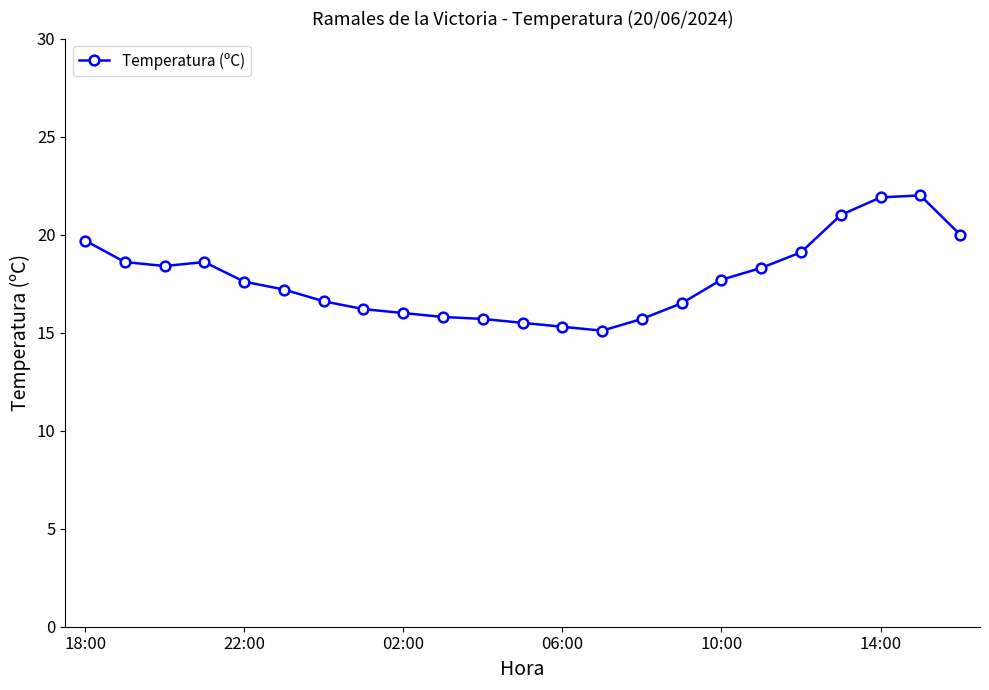

True or false: there are more than 1 points higher than both neighbors.

True